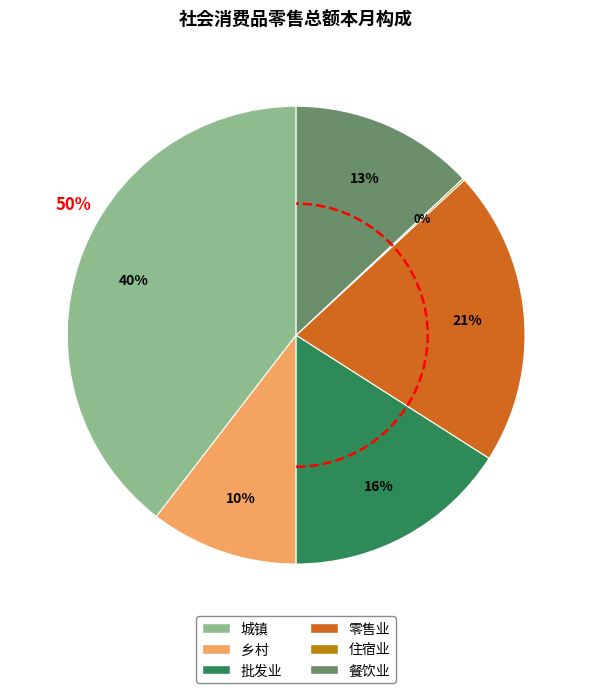

What is the smallest slice in the pie chart?

住宿业